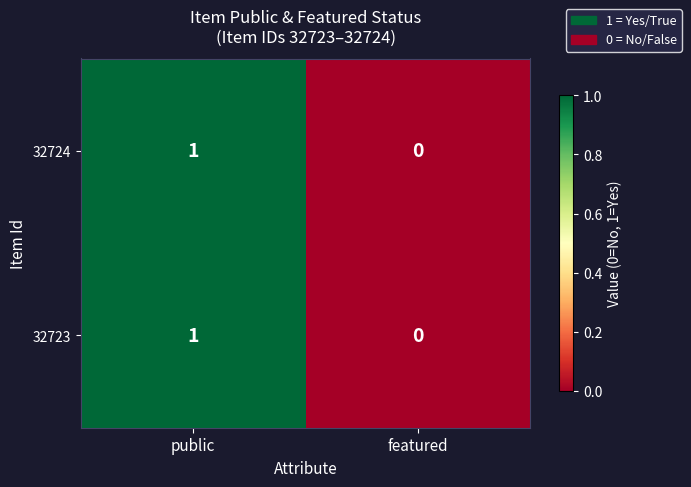

Which category has the lowest value across all series?

featured